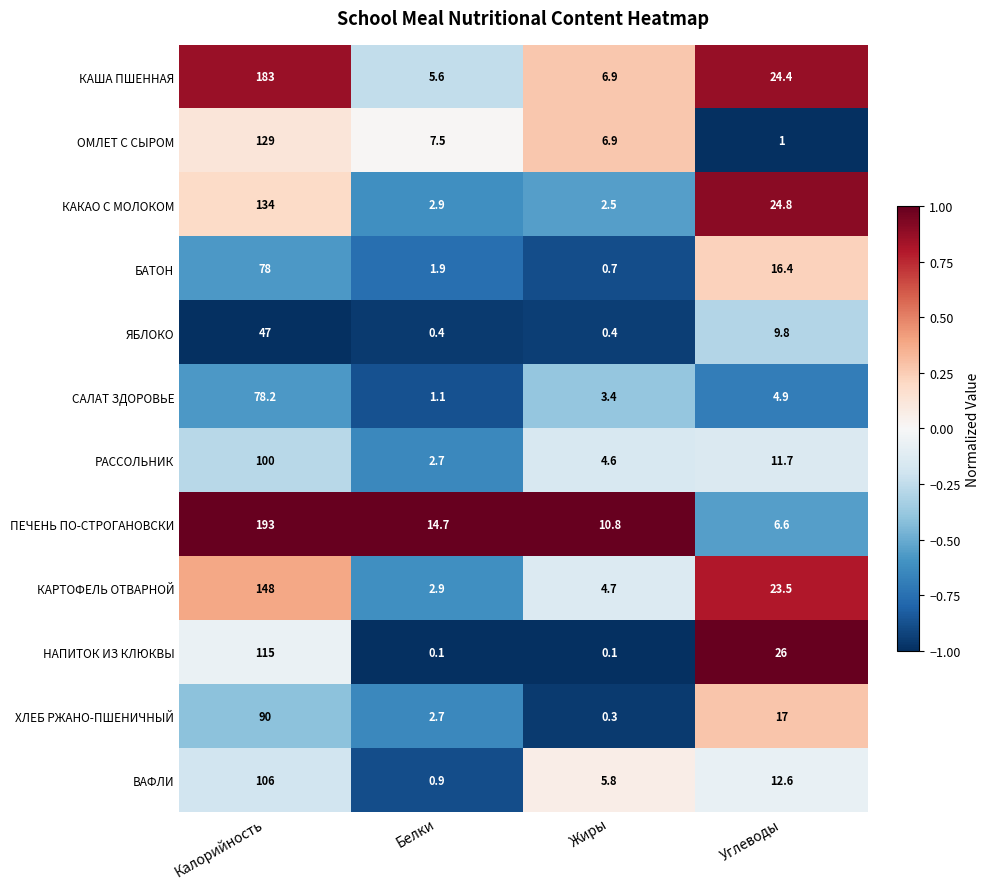

What is the spread (max minus min) of values at Калорийность?

146.0